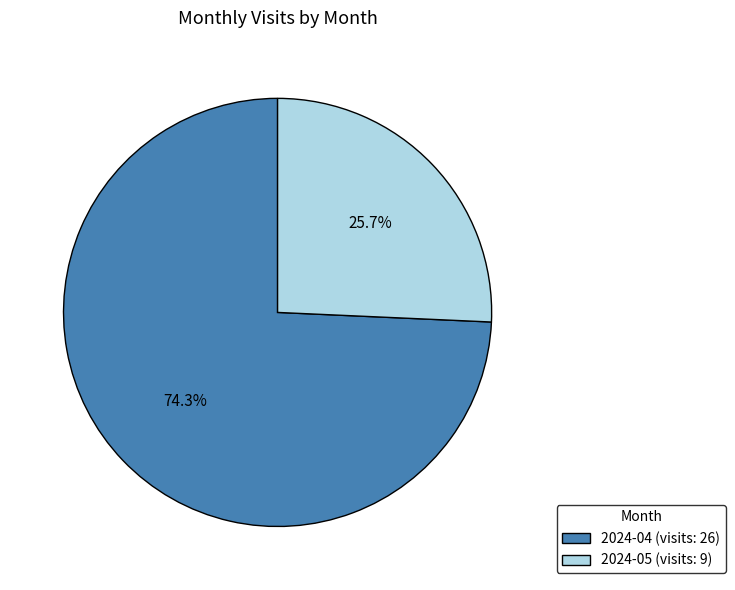

True or false: 2024-04 accounts for 62% of the total.

False